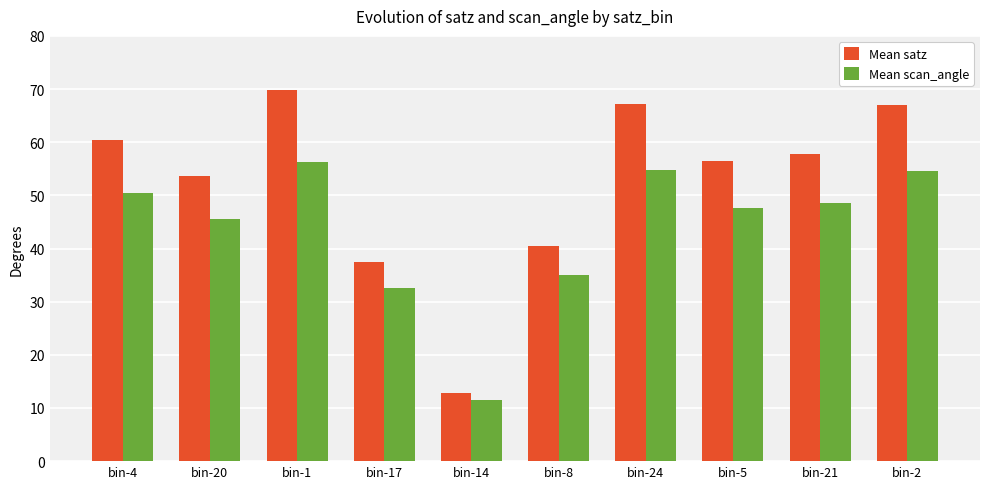

What is the average value of the Mean satz series?

52.3